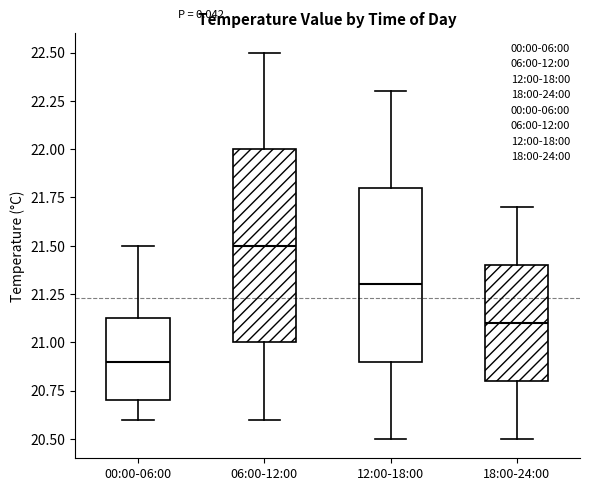

Where does the upper whisker of the box for 00:00-06:00 end on the y-axis? The values are not printed on the chart, so give them approximately, as read against the axis.

21.50